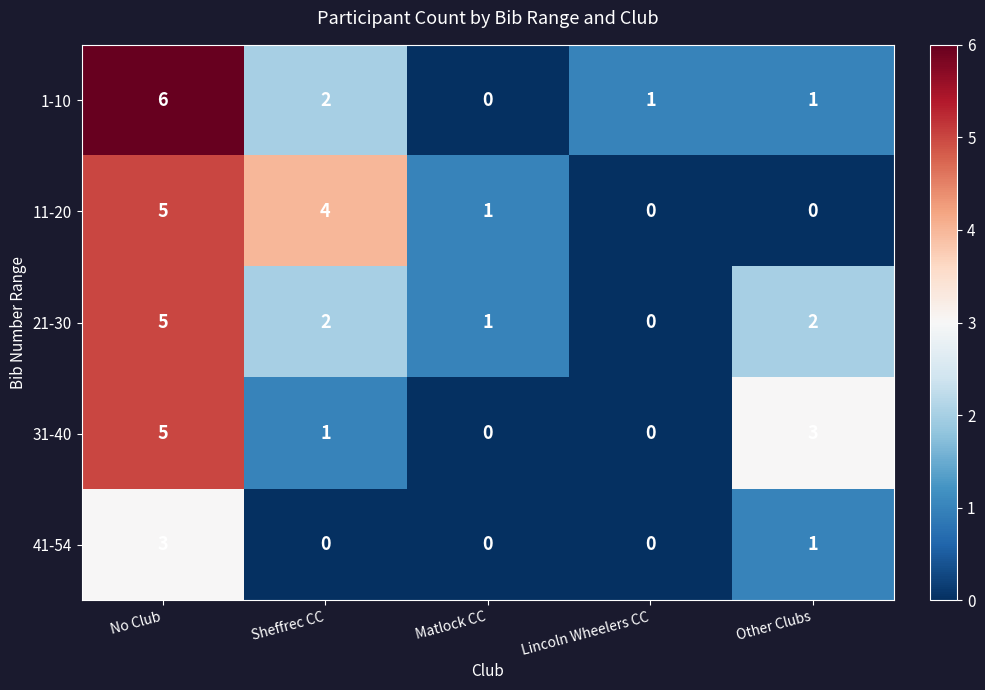

Reading left to right, list all the values displayed in this chart.

1-10: 6	2	0	1	1
11-20: 5	4	1	0	0
21-30: 5	2	1	0	2
31-40: 5	1	0	0	3
41-54: 3	0	0	0	1